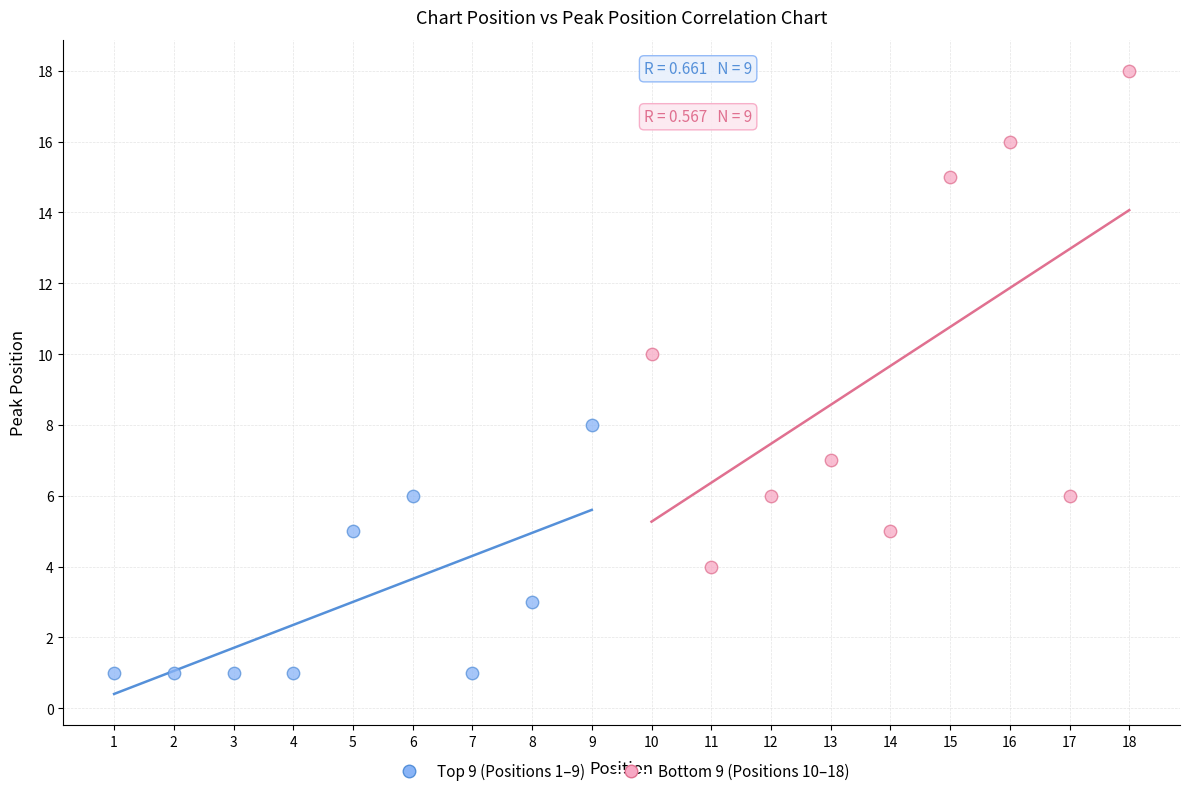

Which series reaches the minimum Y coordinate?

Top 9 (Positions 1–9)